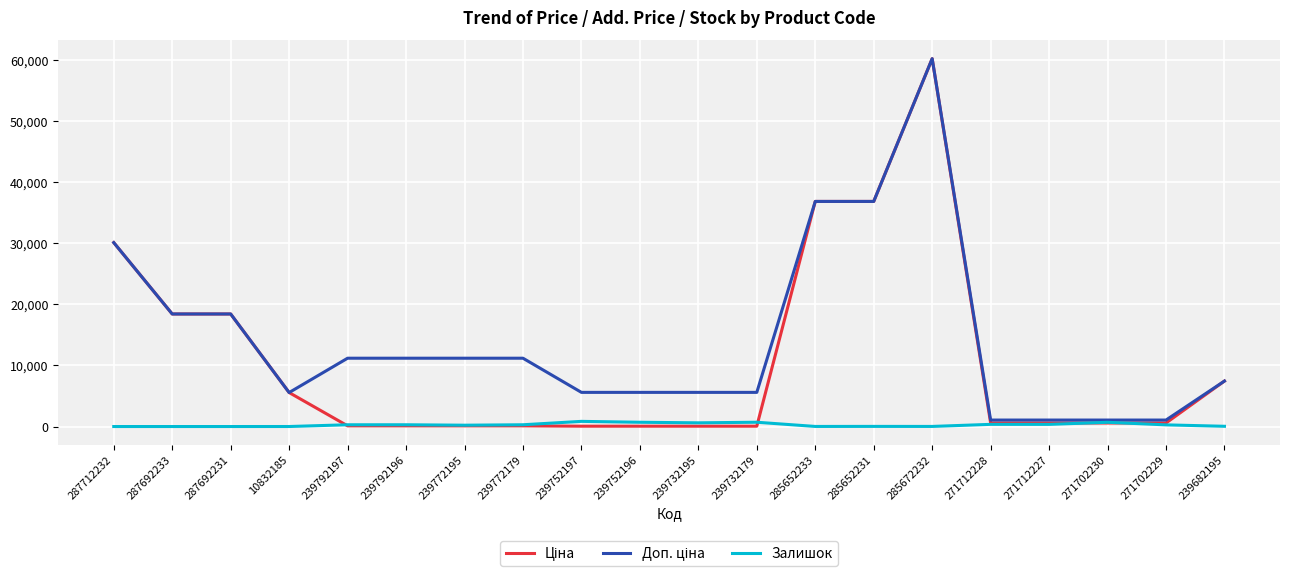

Which label corresponds to the largest value in the chart?

285672232